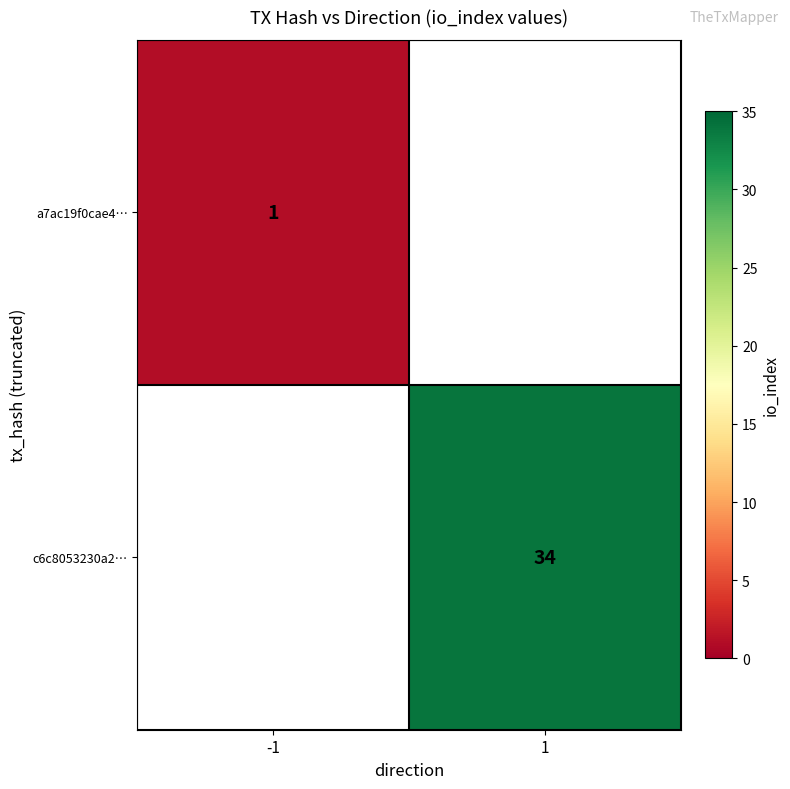

Is it true that a7ac19f0cae4… equals 2 at -1?

False